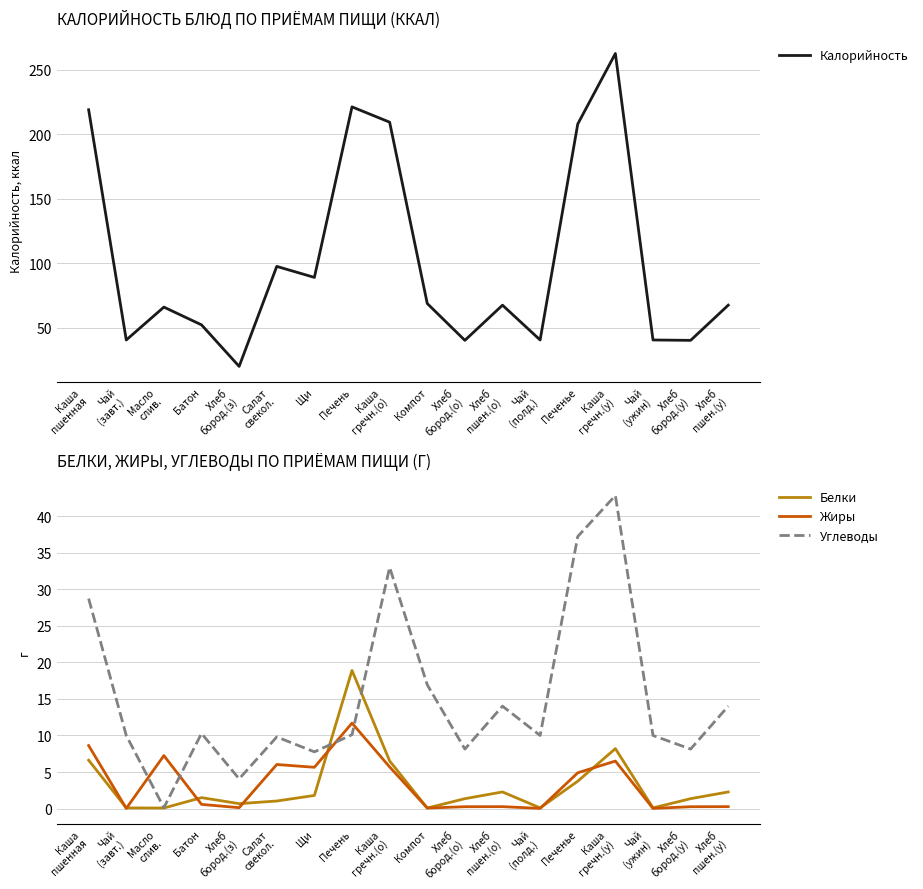

What are all the series names shown in the legend?

Калорийность, Белки, Жиры, Углеводы